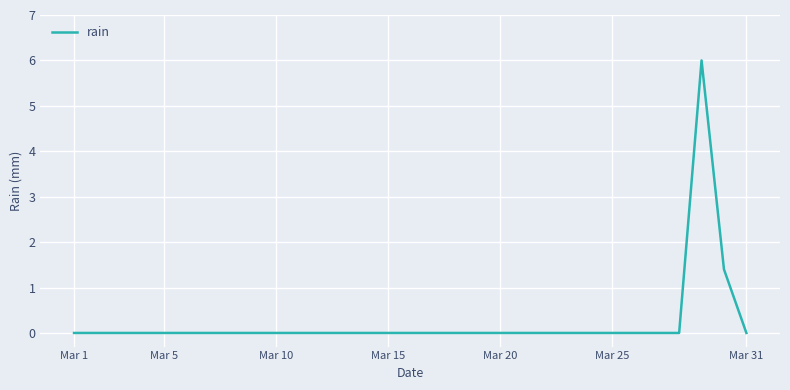

What is the maximum value shown in the chart?

6.0